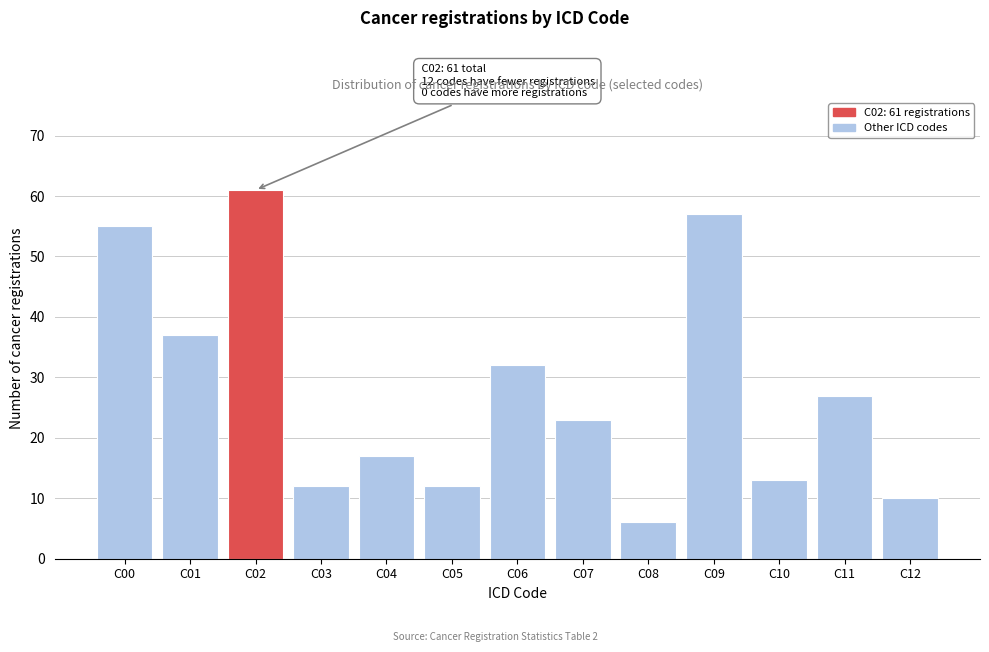

Reading left to right, list all the values displayed in this chart.

55	37	61	12	17	12	32	23	6	57	13	27	10